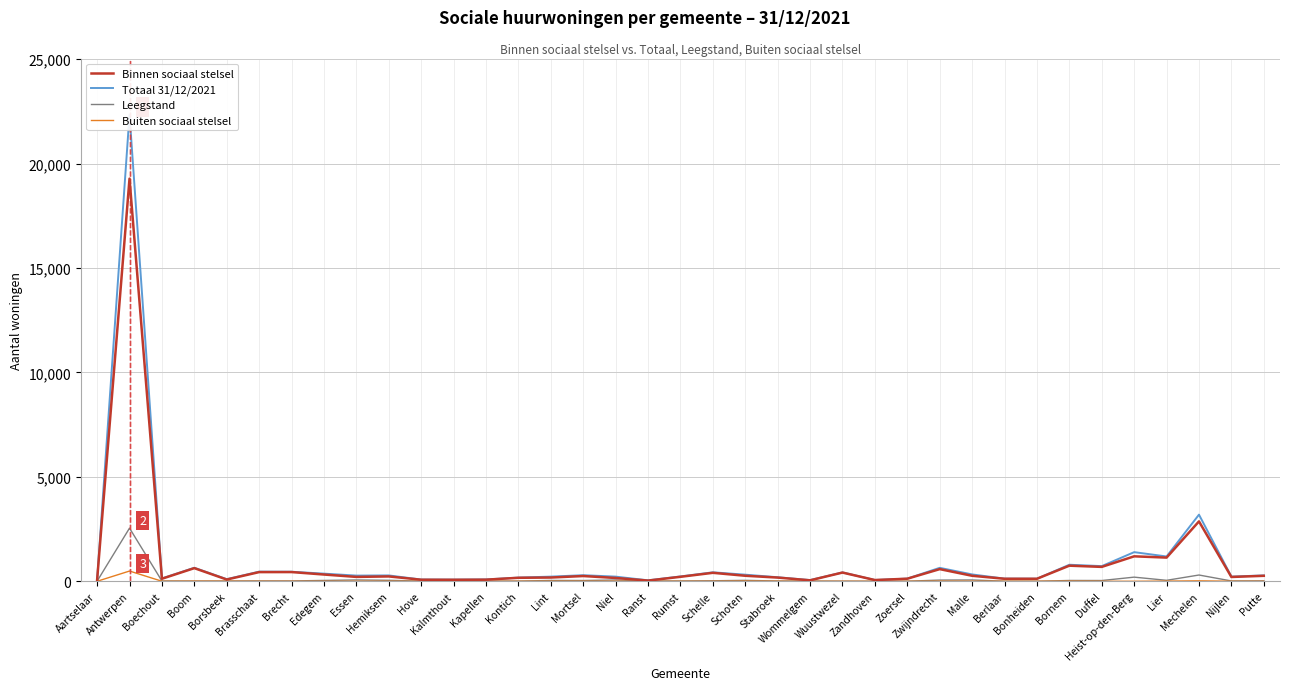

At which category is the sum across all series the highest?

Antwerpen